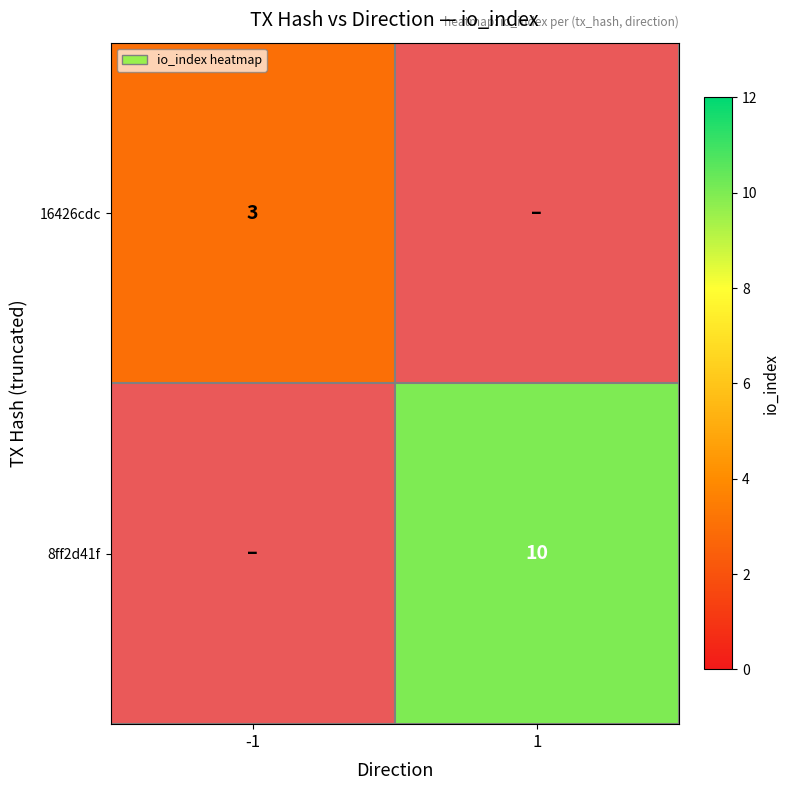

The value of 16426cdc at -1 is 5. True or false?

False